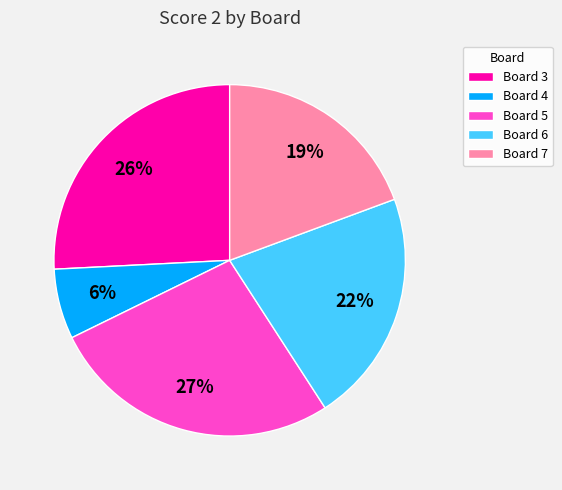

Does Board 4 represent more than half of the total?

No